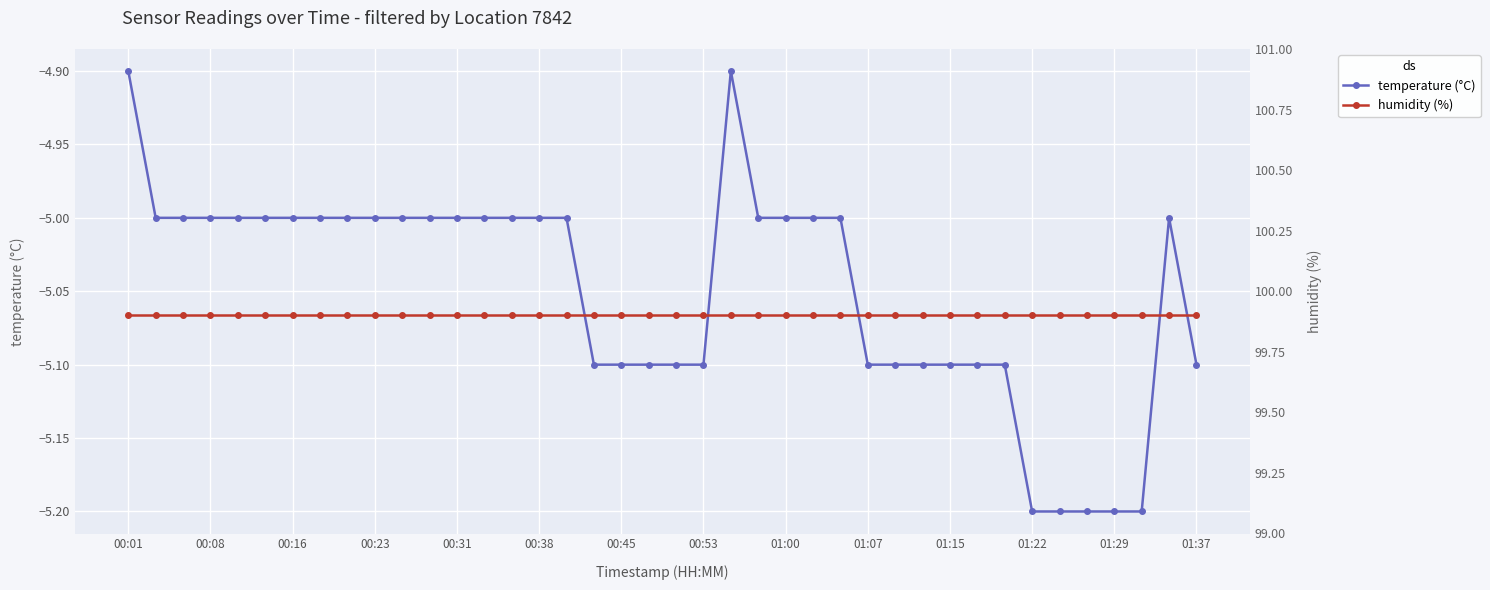

What is the sum of the temperature (°C) values at 35 and 29?

-10.3